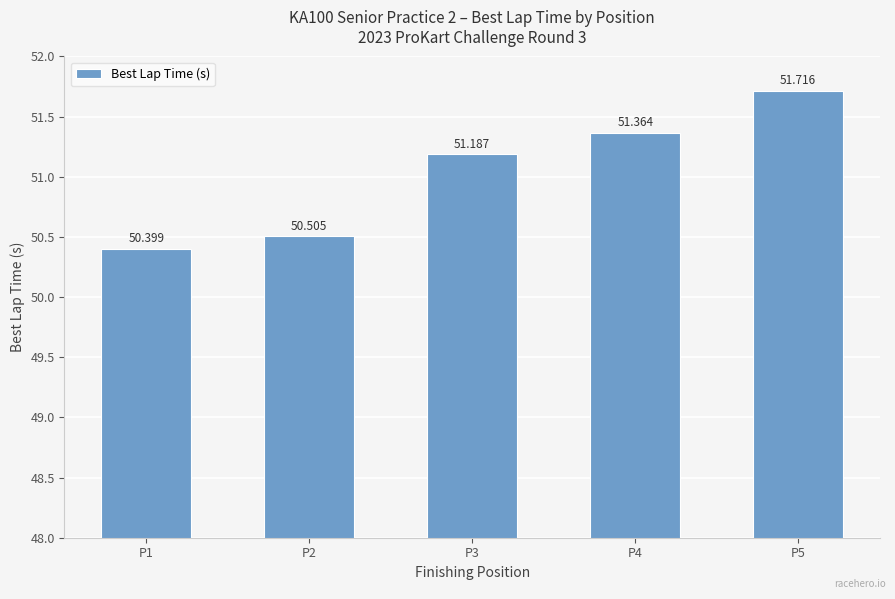

What is the minimum value shown in the chart?

50.4